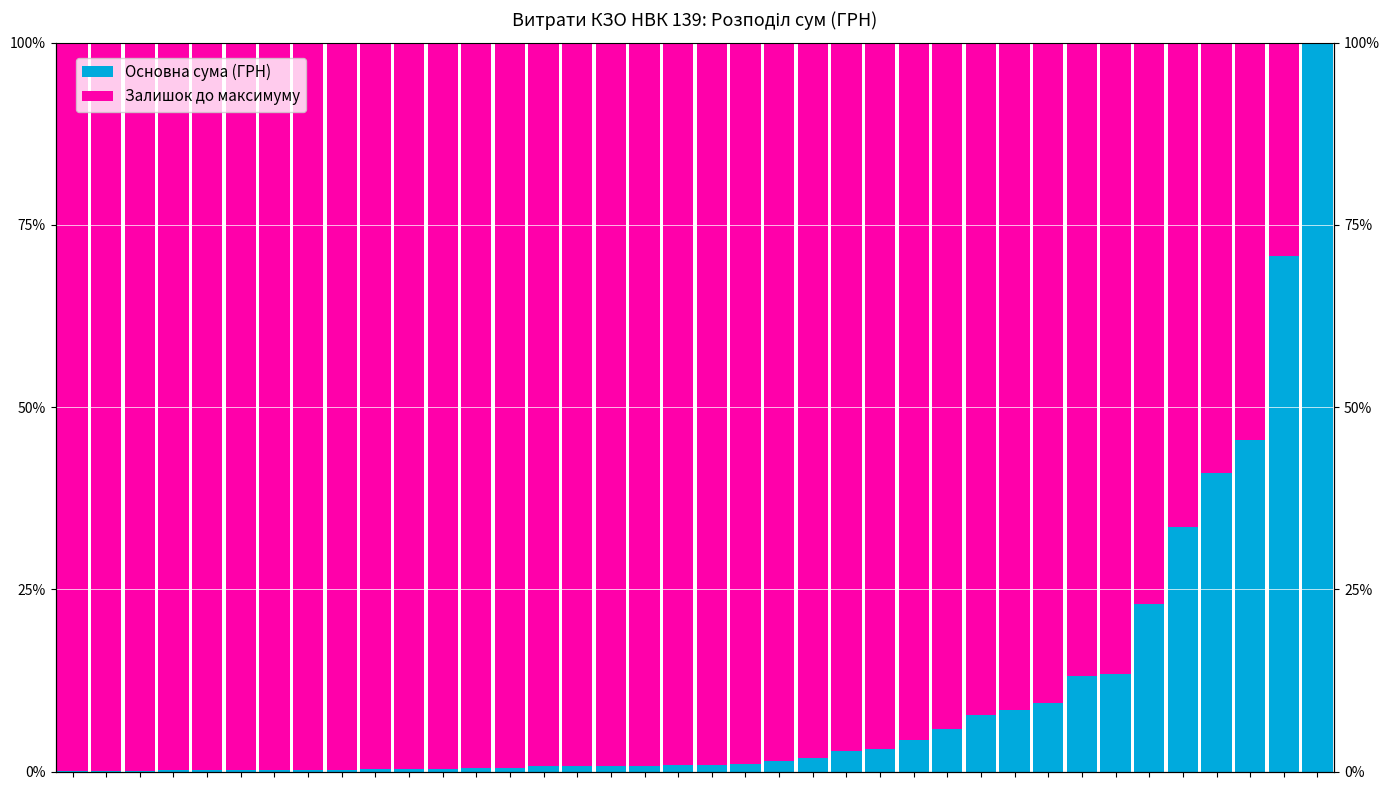

List the labels in order of Основна сума (ГРН) value, smallest first.

0, 1, 2, 3, 4, 5, 6, 7, 8, 9, 10, 11, 12, 13, 14, 15, 16, 17, 18, 19, 20, 21, 22, 23, 24, 25, 26, 27, 28, 29, 30, 31, 32, 33, 34, 35, 36, 37